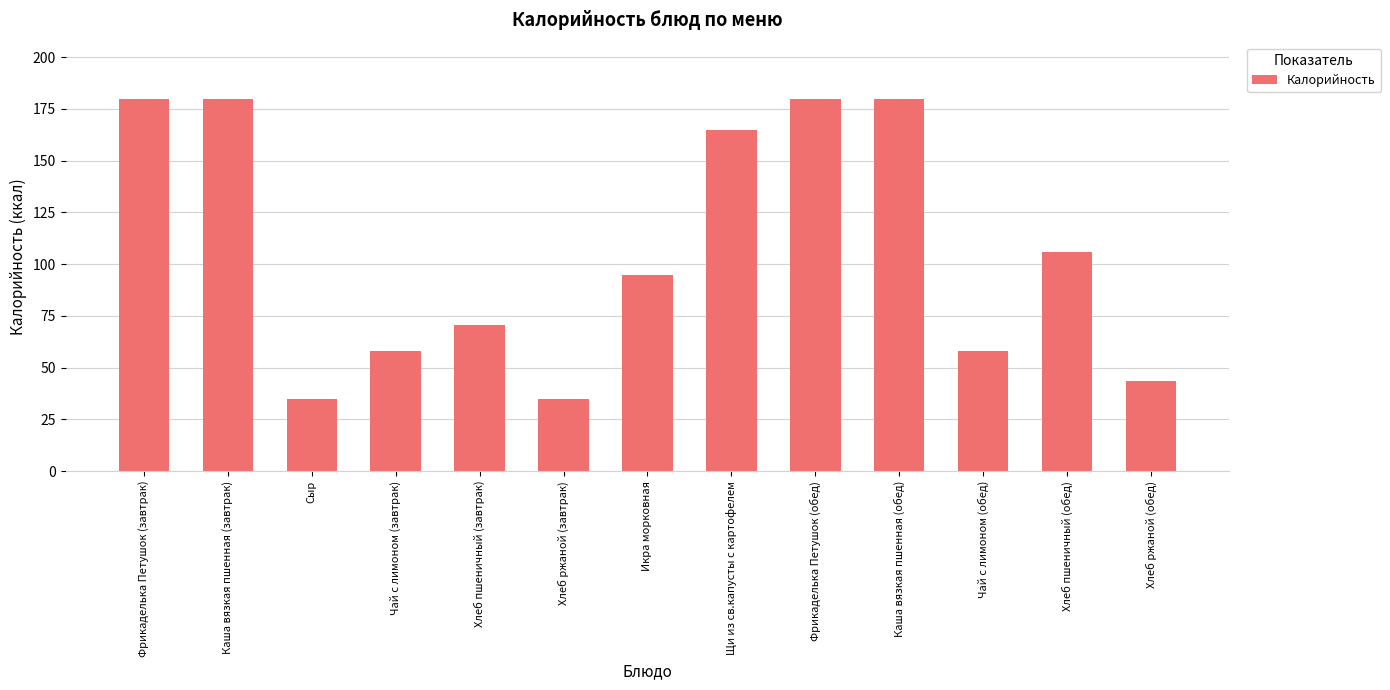

The chart shows a value of 238.0 at Фрикаделька Петушок (завтрак). True or false?

False